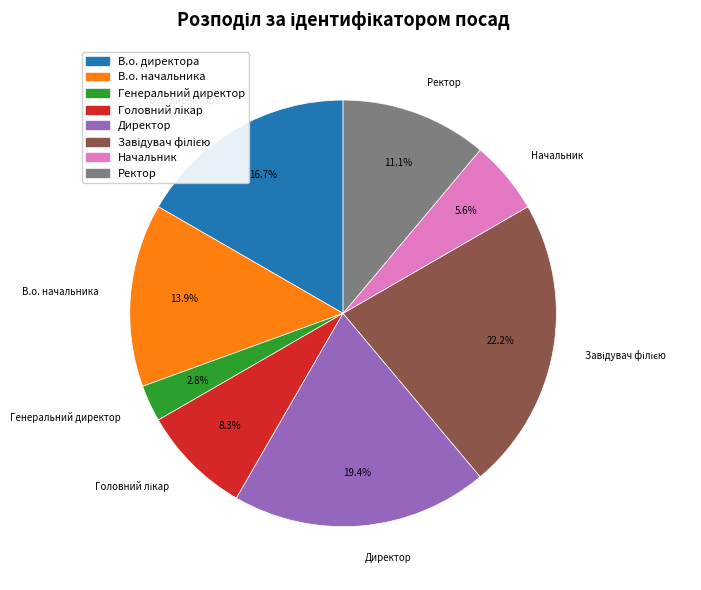

The Директор slice represents 6% of the pie. True or false?

False